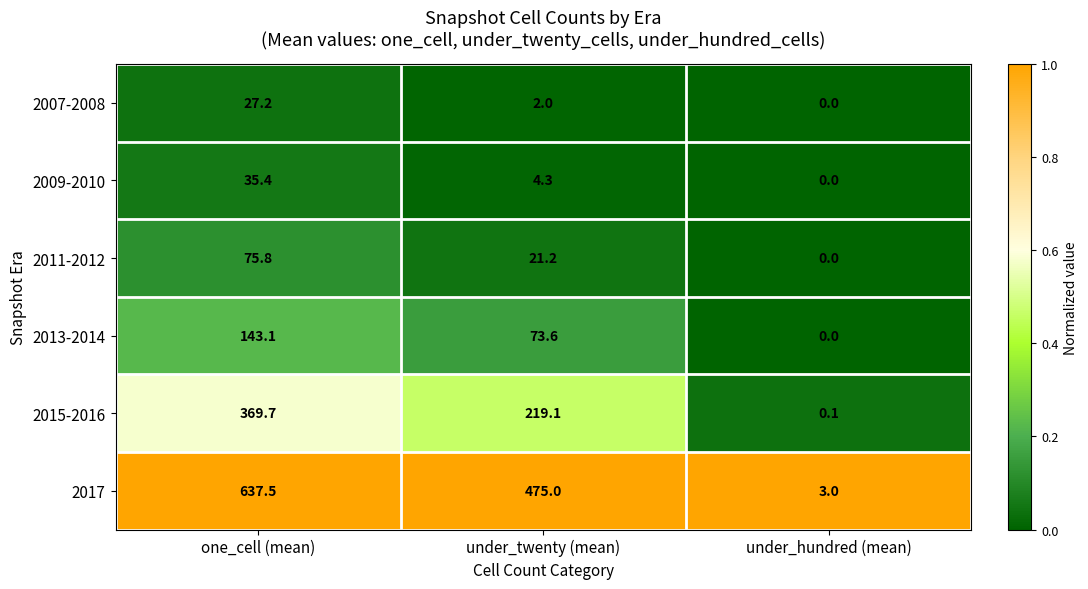

Count the number of data series in this chart.

6